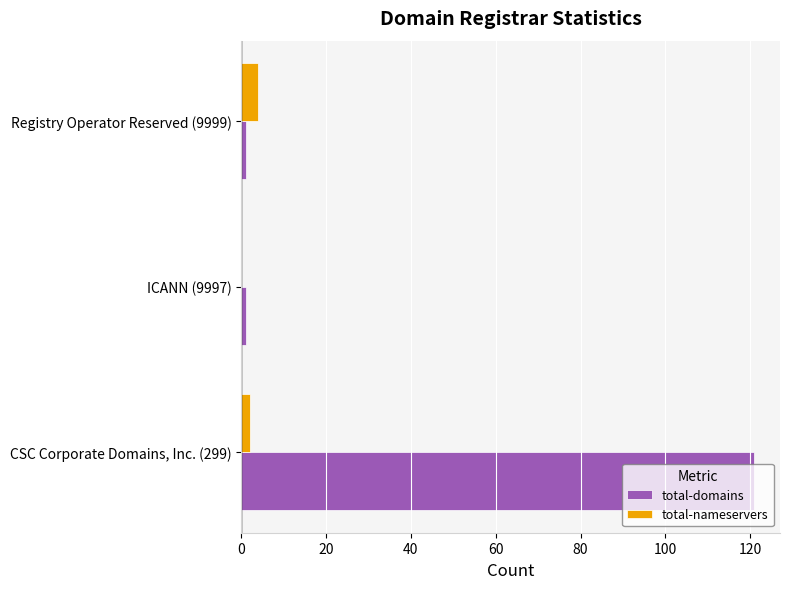

What is the sum of all total-domains values?

123